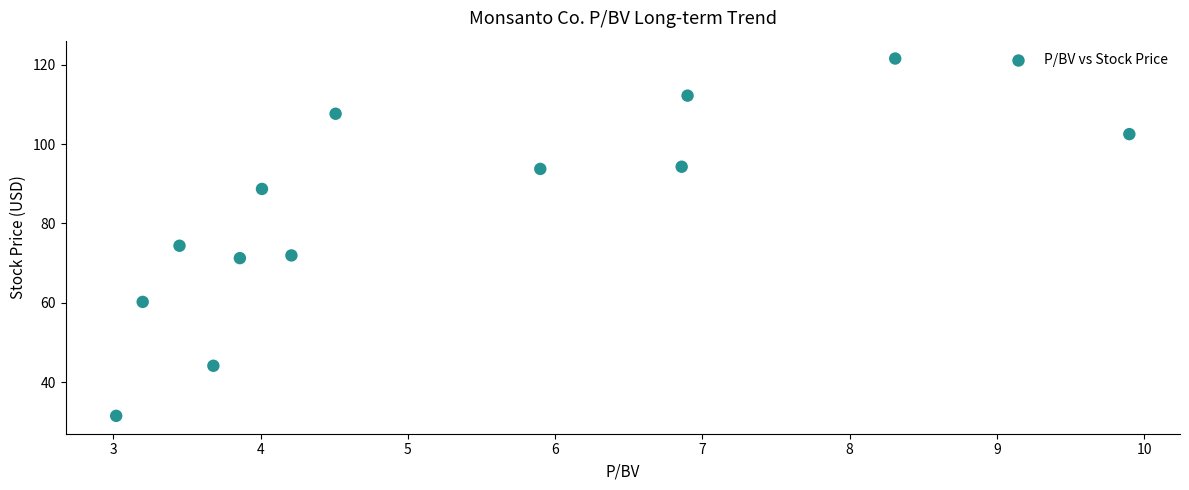

What is the range of Y values (max minus min)?

90.0